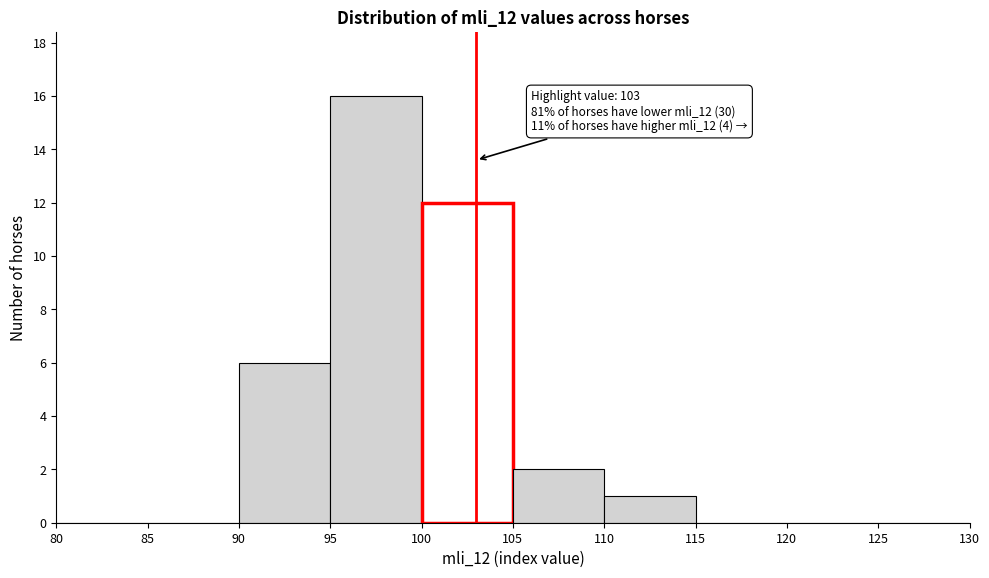

Over which range of the x-axis is the bar tallest?

95 to 100